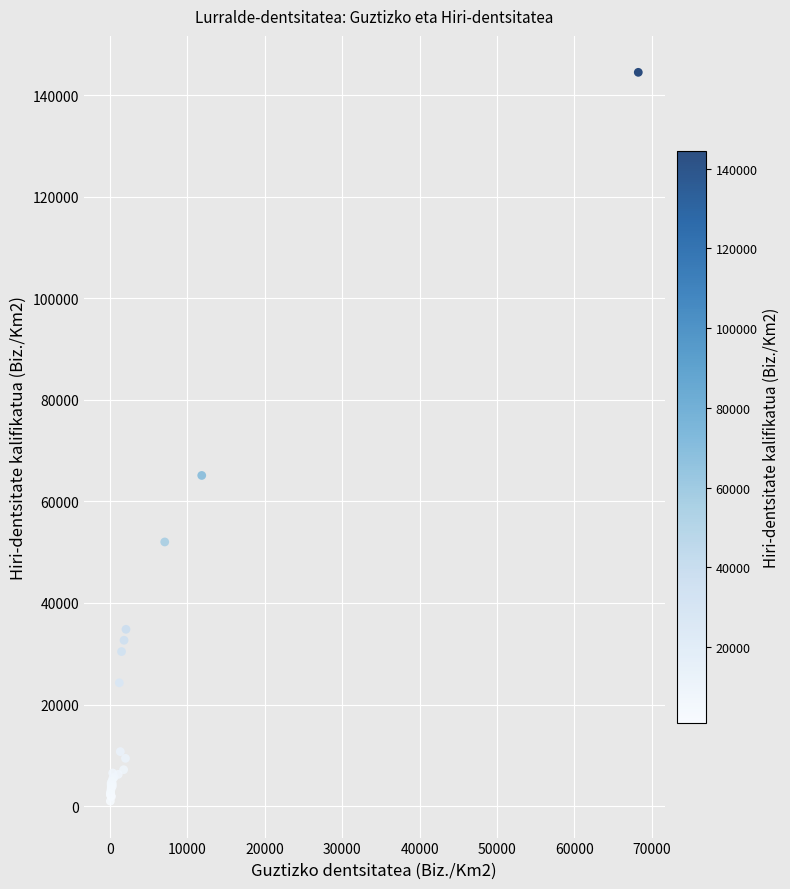

What Y value in the scatter plot is closest to 72743?

65120.1